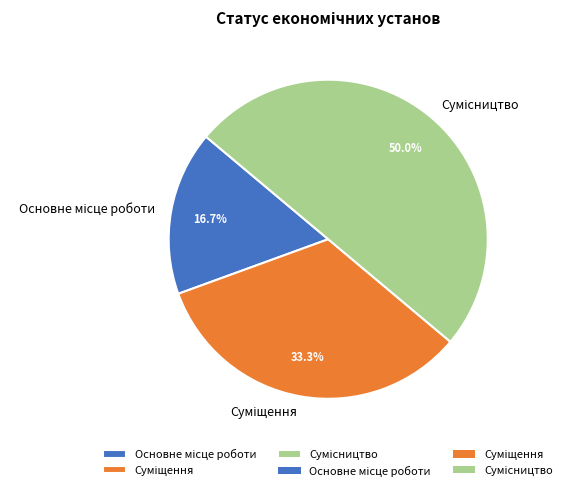

The Основне місце роботи slice represents 17% of the pie. True or false?

True